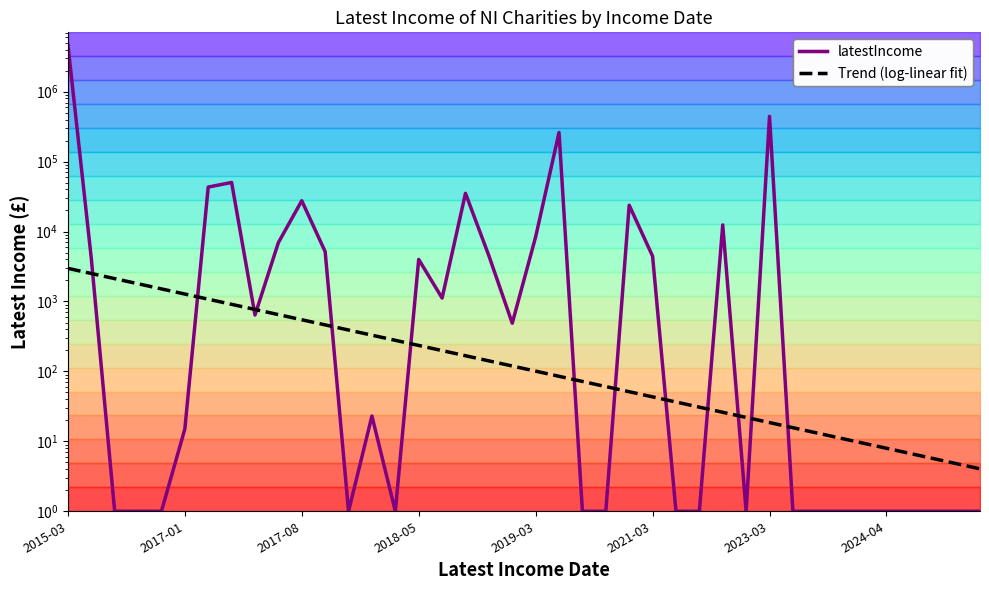

How many values in the Trend (log-linear fit) series exceed 119?

20